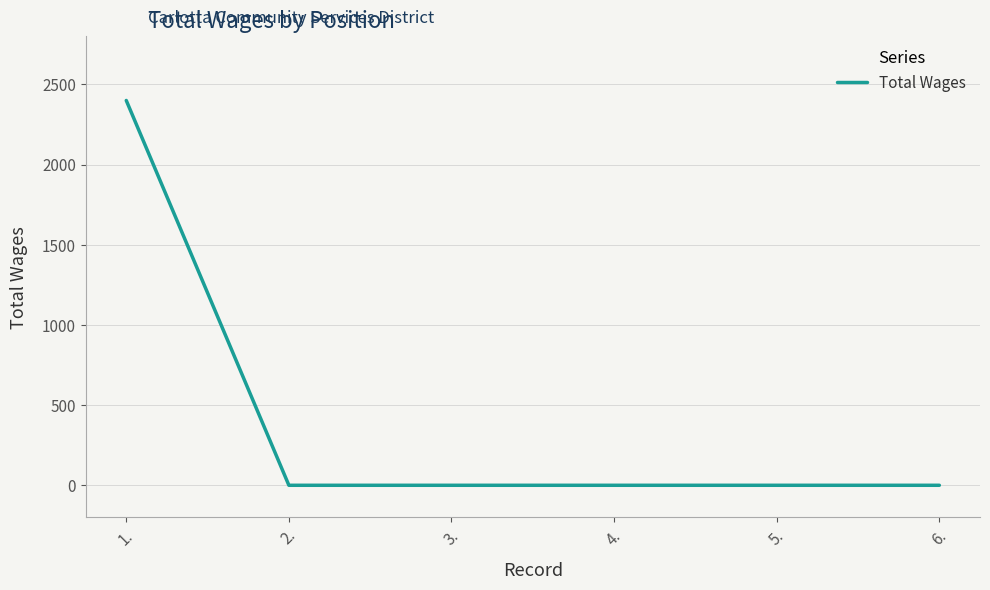

At which category does the chart reach its peak across all series?

1.